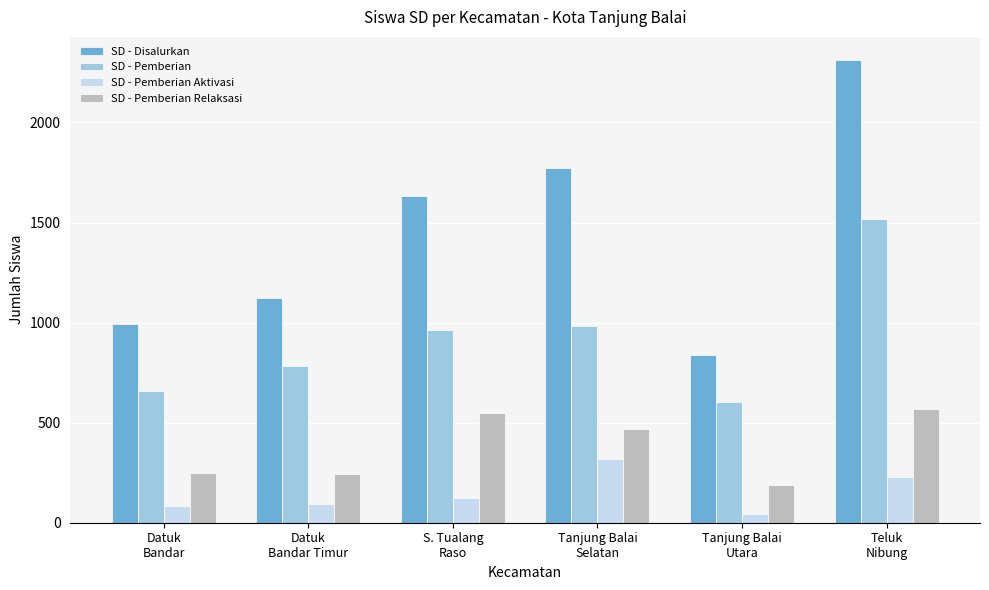

Which category has the lowest value across all series?

Tanjung Balai
Utara